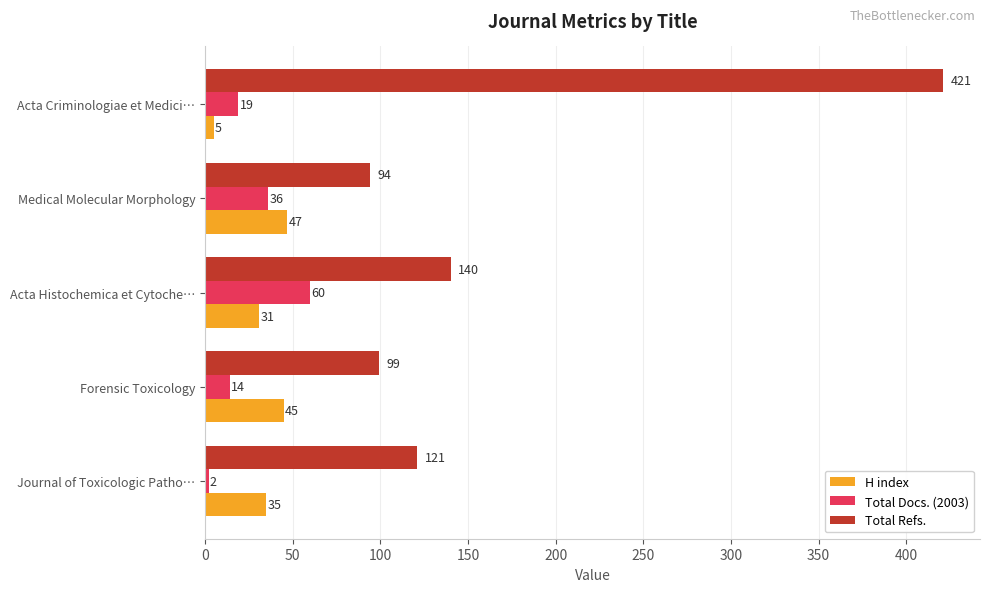

Is it true that Total Refs. equals 147 at Acta Criminologiae et Medici…?

False